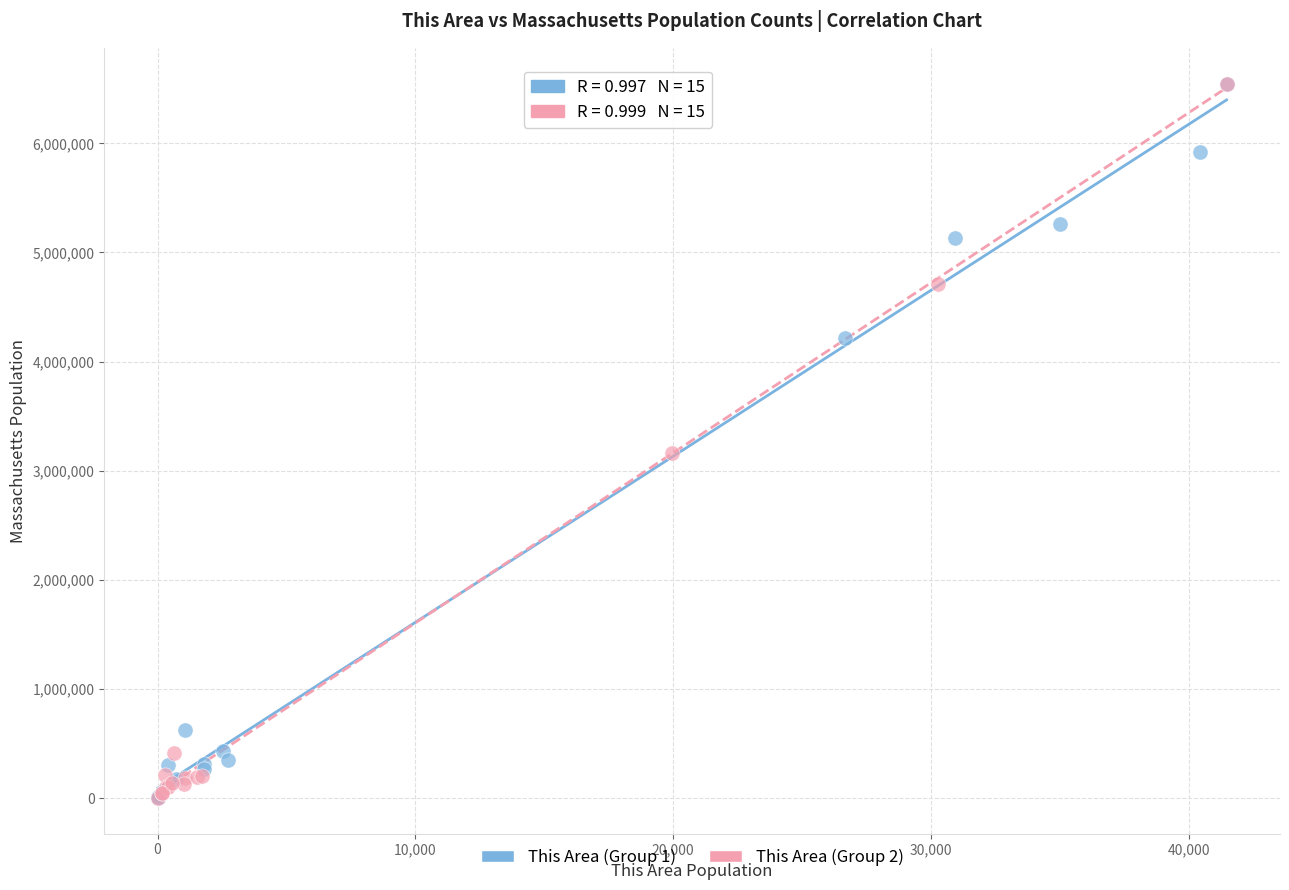

What are all the series names shown in the legend?

This Area (Group 1), This Area (Group 2)